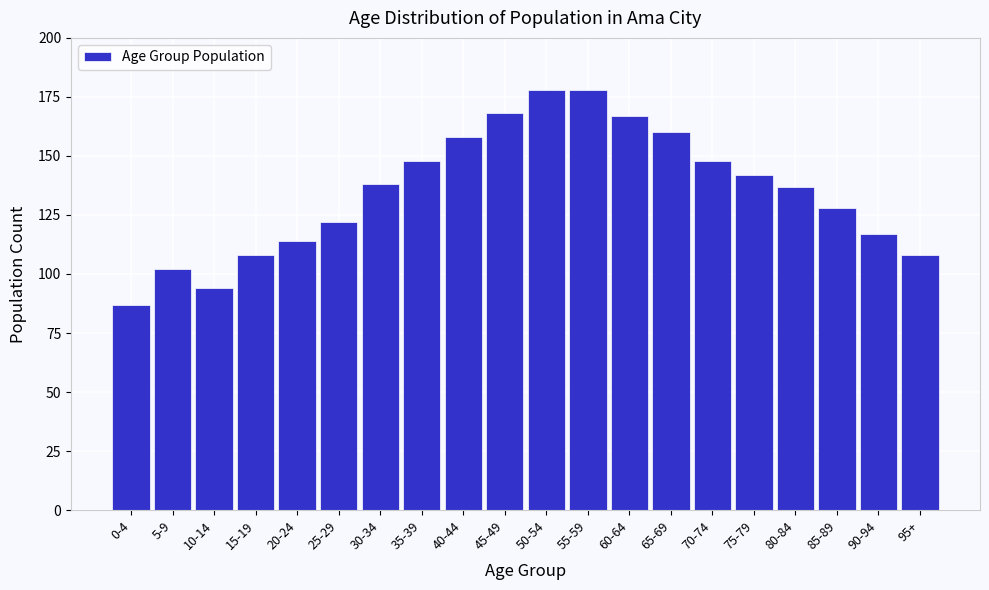

Reading left to right, extract all data points from this chart.

87	102	94	108	114	122	138	148	158	168	178	178	167	160	148	142	137	128	117	108